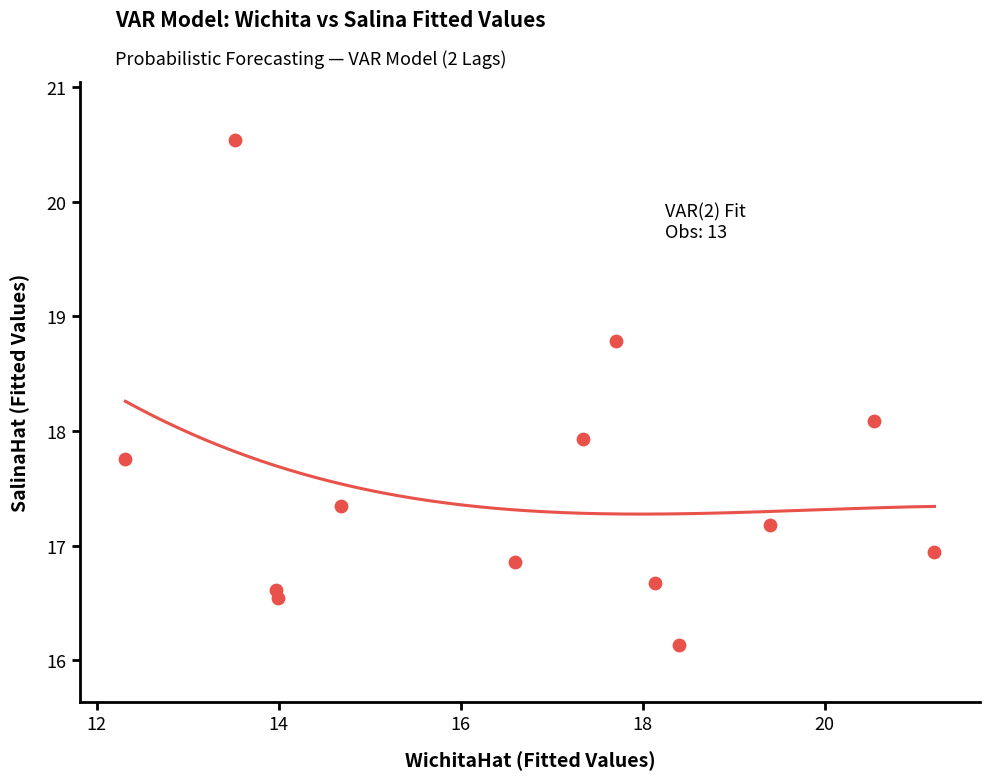

What is the range of X values (max minus min)?

8.9